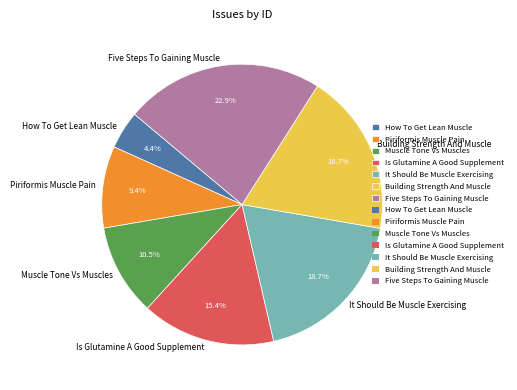

How many segments does this pie chart have?

7